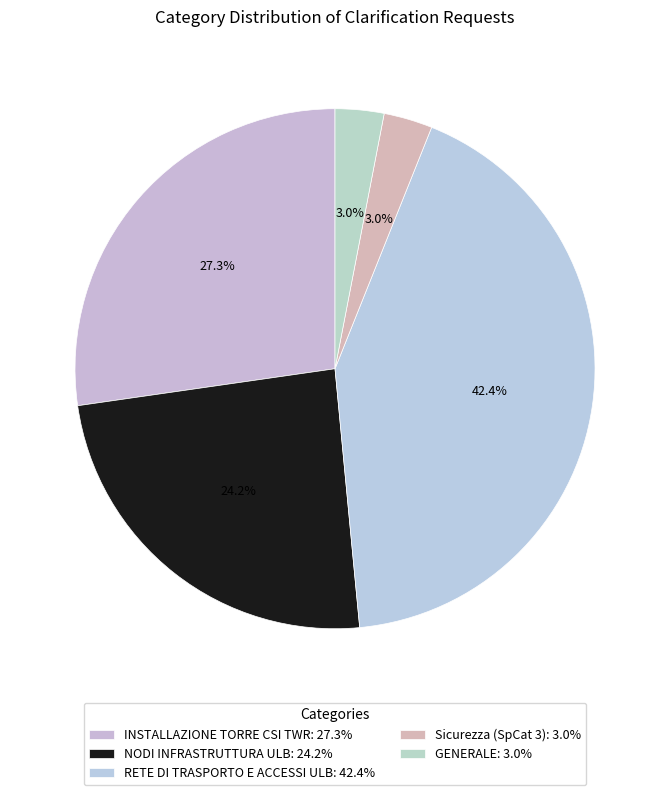

What percentage do RETE DI TRASPORTO E ACCESSI ULB and Sicurezza (SpCat 3) together represent?

45.5%